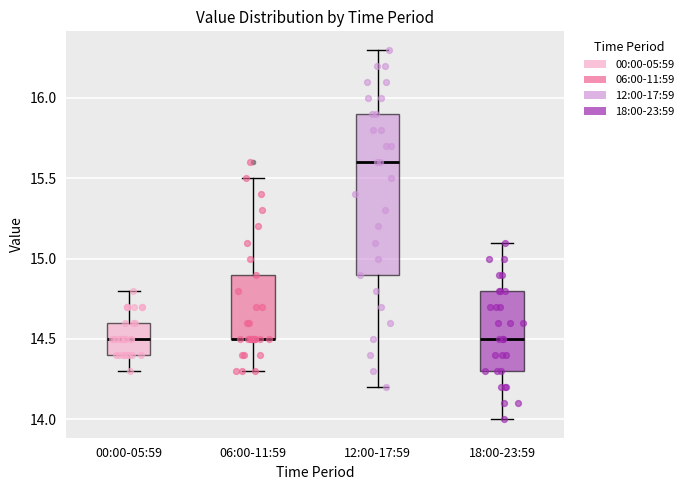

Reading left to right, transcribe this box plot: for each box, give where its median line is, the range the box spans, and where its two whiskers end, as read against the y-axis. The values are not printed on the chart, so give them approximately, as read against the axis.

00:00-05:59: median 14.5, box 14.4 to 14.6, whiskers 14.3 to 14.8
06:00-11:59: median 14.5 (drawn on the box's lower edge), box 14.5 to 14.9, whiskers 14.3 to 15.5
12:00-17:59: median 15.6, box 14.9 to 15.9, whiskers 14.2 to 16.3
18:00-23:59: median 14.5, box 14.3 to 14.8, whiskers 14.0 to 15.1